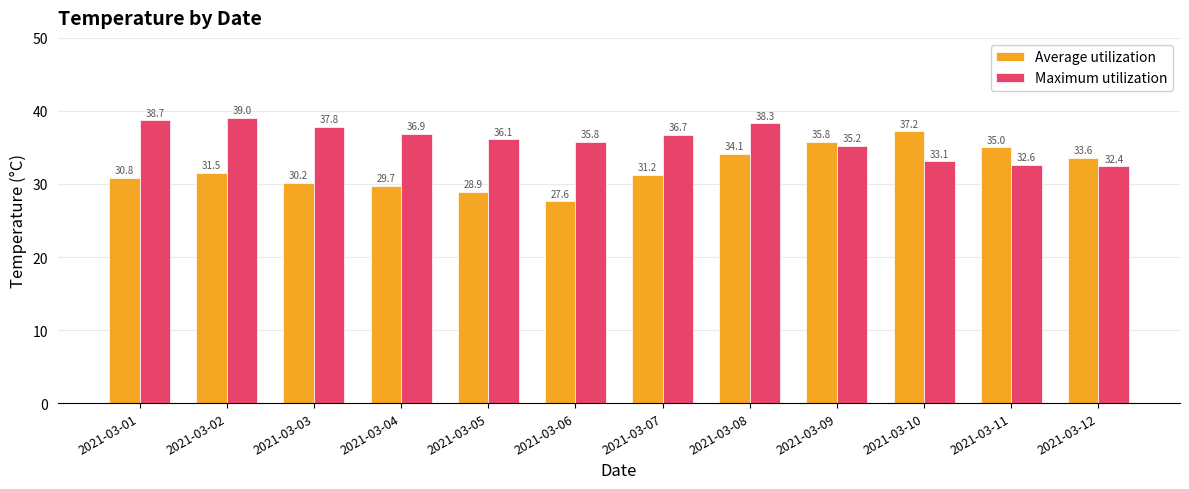

Reading left to right, transcribe all the data shown in this chart.

Average utilization: 2021-03-01=30.8	2021-03-02=31.5	2021-03-03=30.2	2021-03-04=29.7	2021-03-05=28.9	2021-03-06=27.6	2021-03-07=31.2	2021-03-08=34.1	2021-03-09=35.8	2021-03-10=37.2	2021-03-11=35.0	2021-03-12=33.6
Maximum utilization: 2021-03-01=38.7	2021-03-02=39.0	2021-03-03=37.8	2021-03-04=36.9	2021-03-05=36.1	2021-03-06=35.8	2021-03-07=36.7	2021-03-08=38.3	2021-03-09=35.2	2021-03-10=33.1	2021-03-11=32.6	2021-03-12=32.4